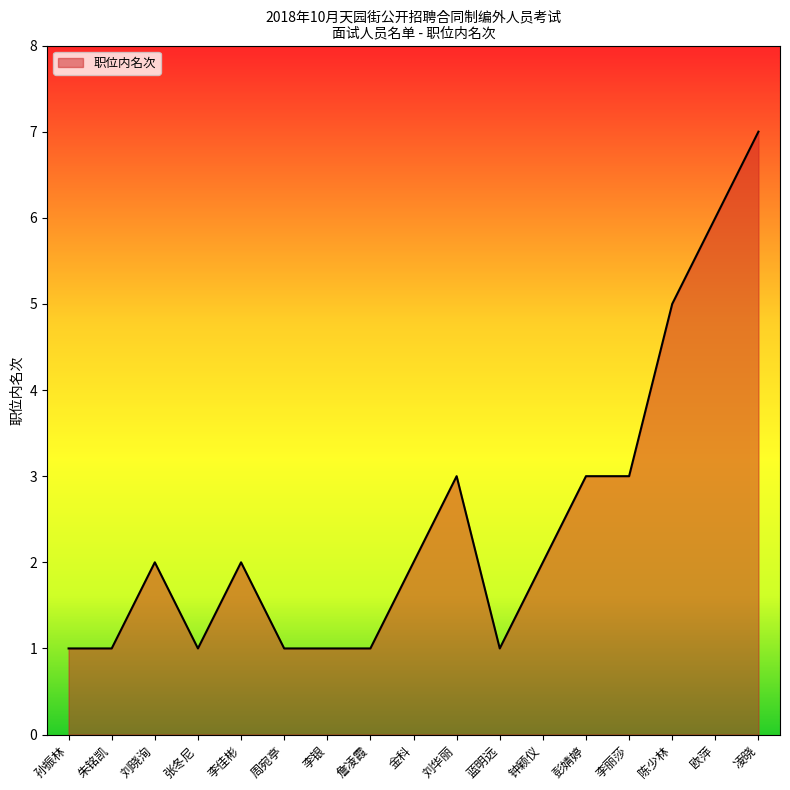

Approximately how many times larger is the value at 刘晓洵 compared to 李银?

2.0